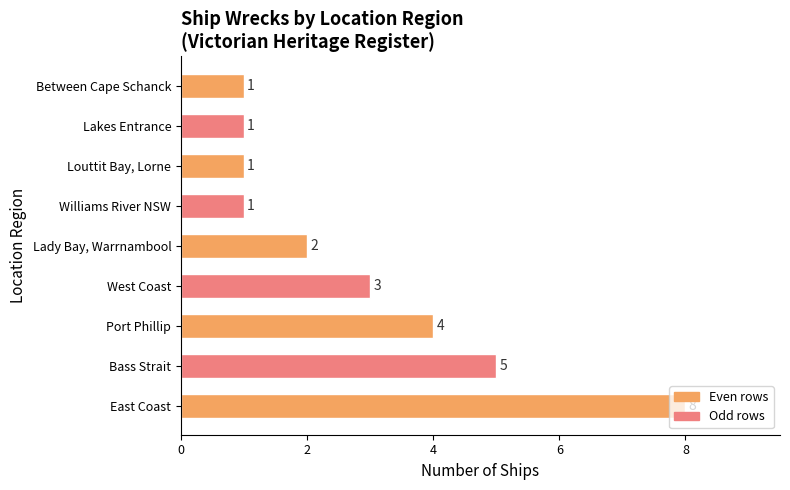

True or false: the data shows 12 at East Coast.

False